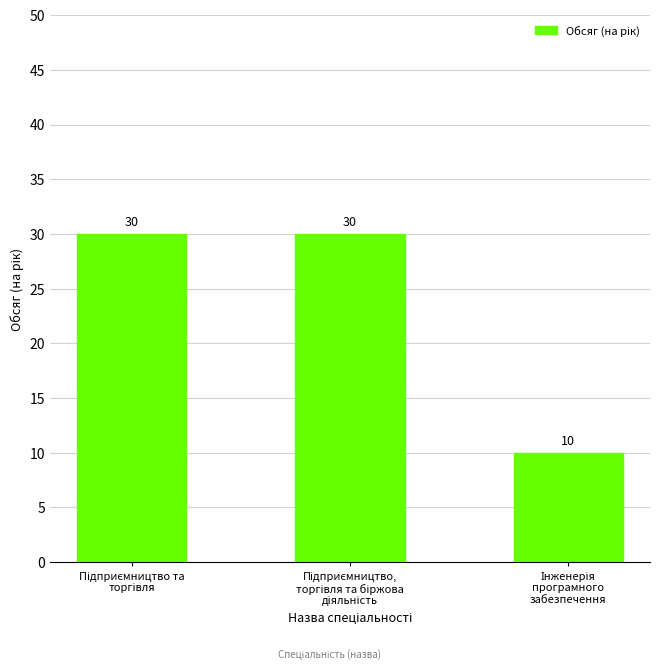

Reading left to right, transcribe all the data shown in this chart.

30	30	10